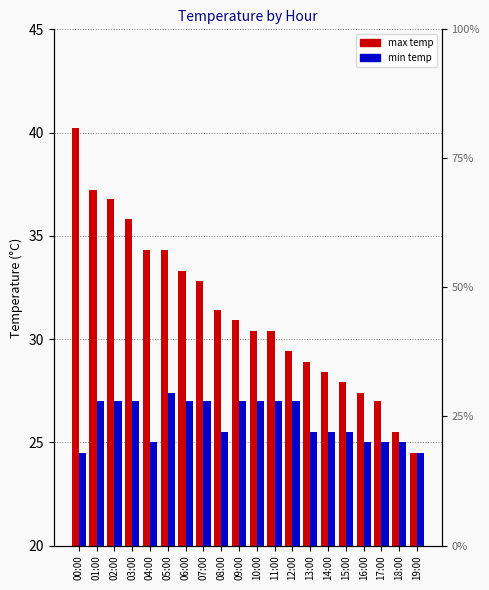

At which category is the sum across all series the highest?

00:00